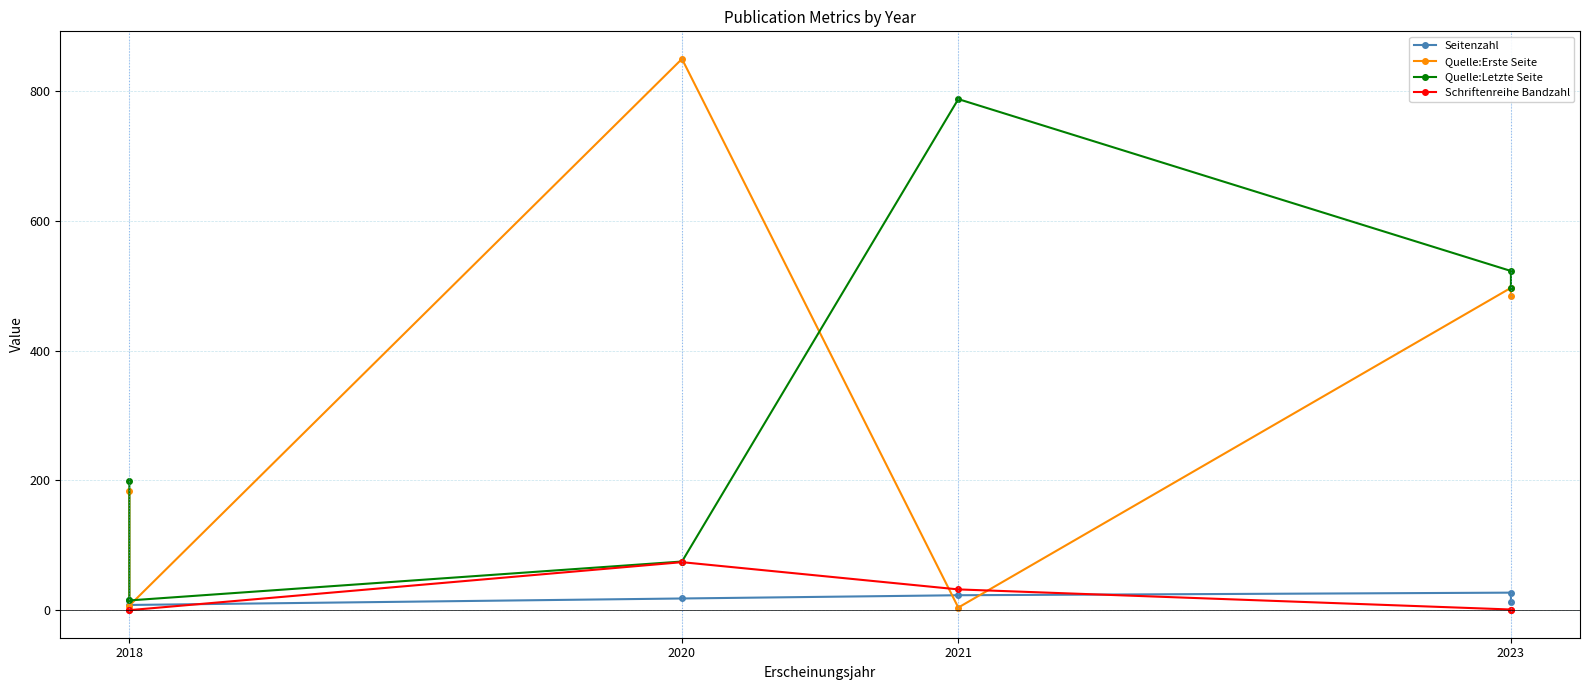

How many series are shown in this chart?

4